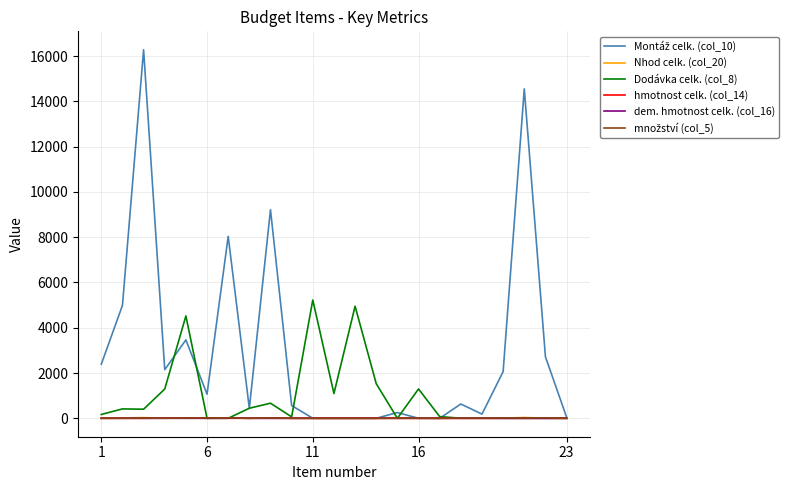

What is the maximum value shown in the chart?

16278.7